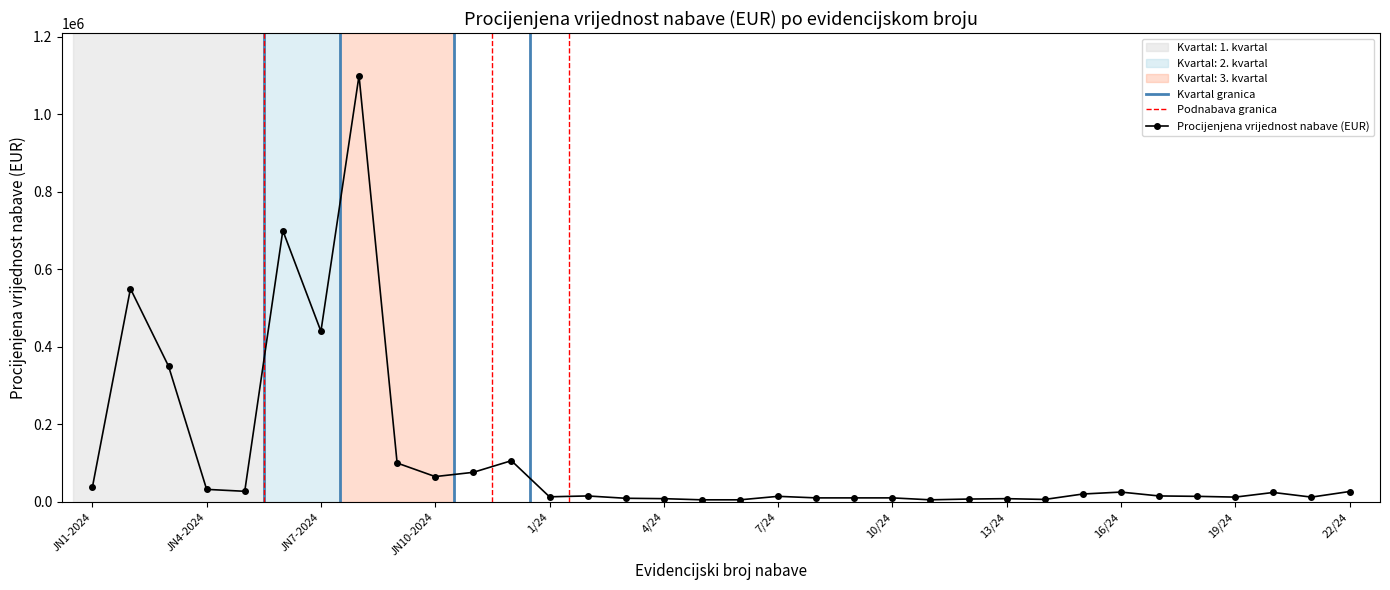

Where does the data first go above 15000?

JN1-2024